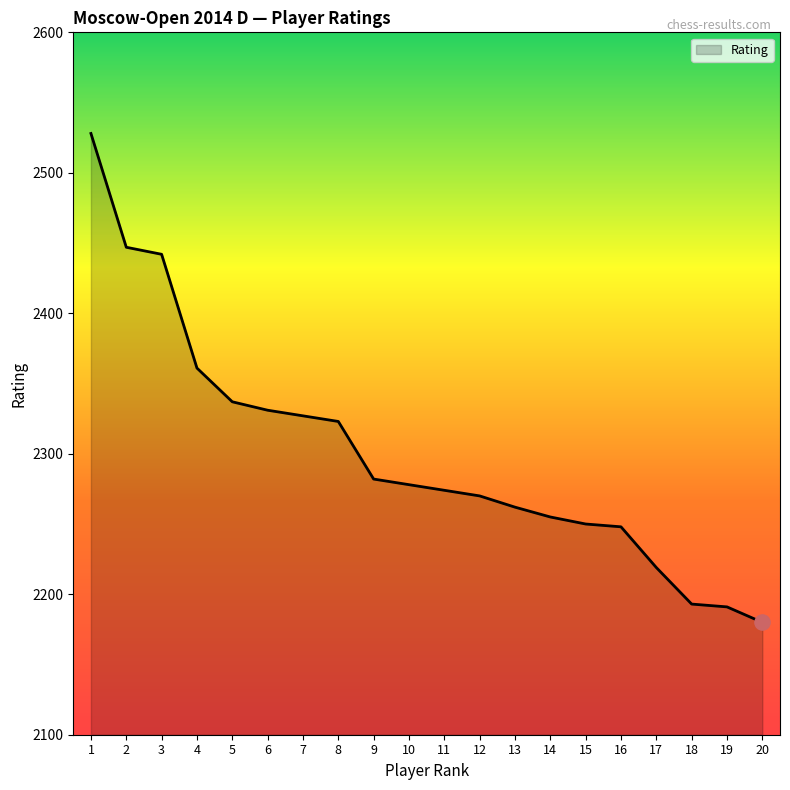

What is the ratio of the value at 15 to the value at 9?

1.0